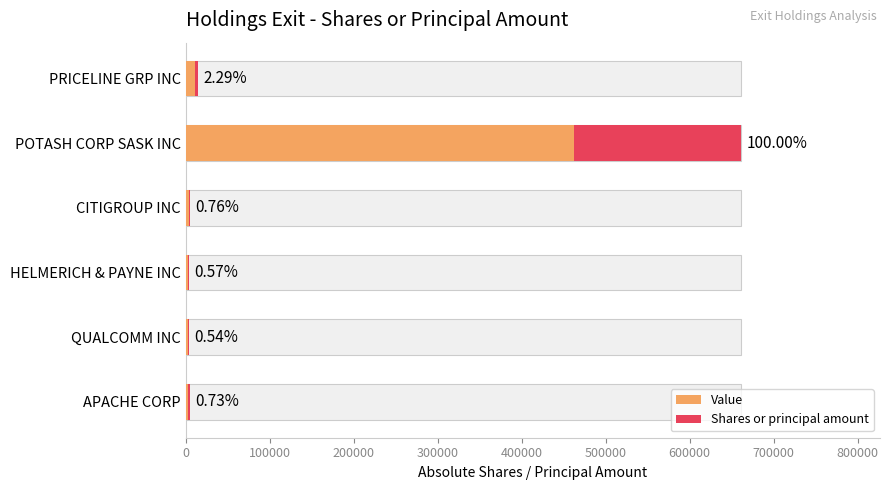

What is the value of the 4th bar from the left?

5000